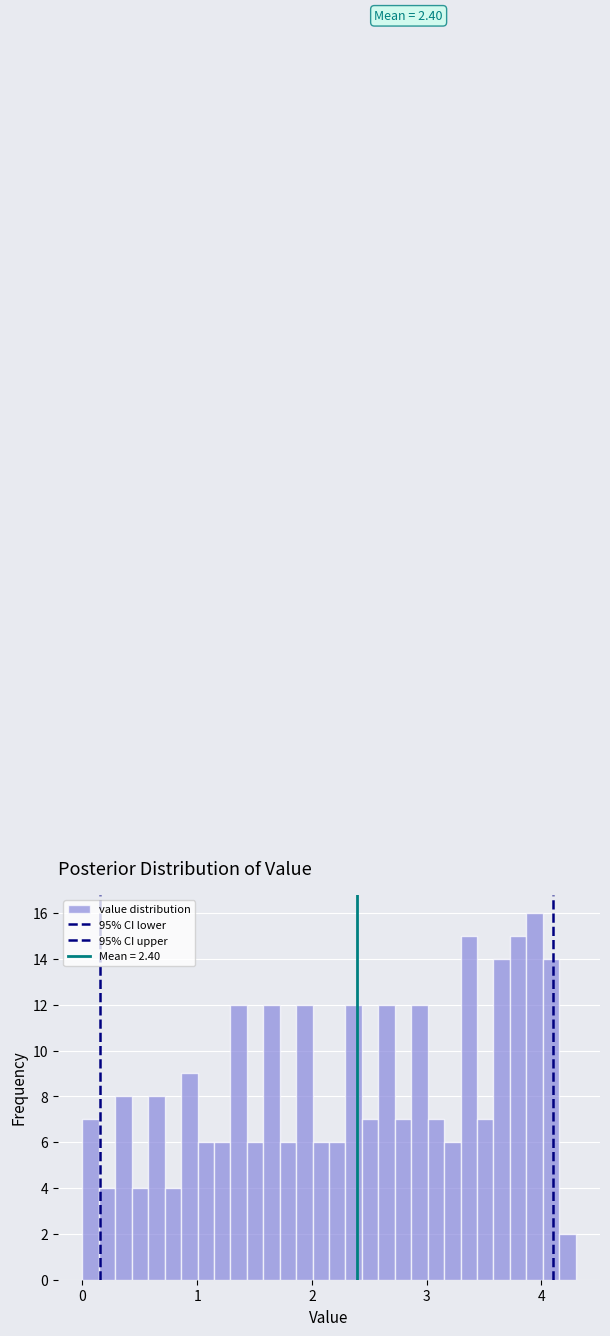

Around what value on the x-axis is the tallest bar? Give the approximate position of its centre, as read against the axis.

3.9